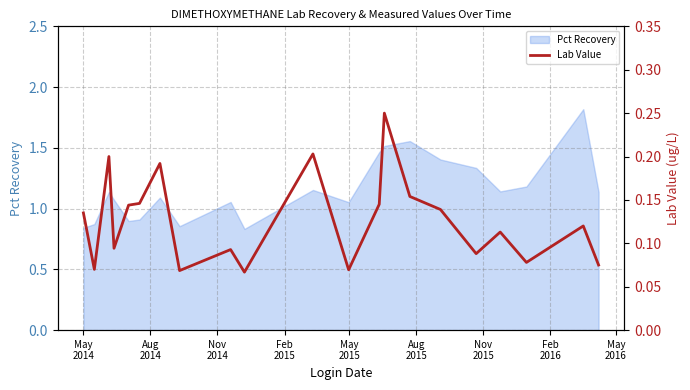

What is the maximum value for Pct Recovery?

1.8